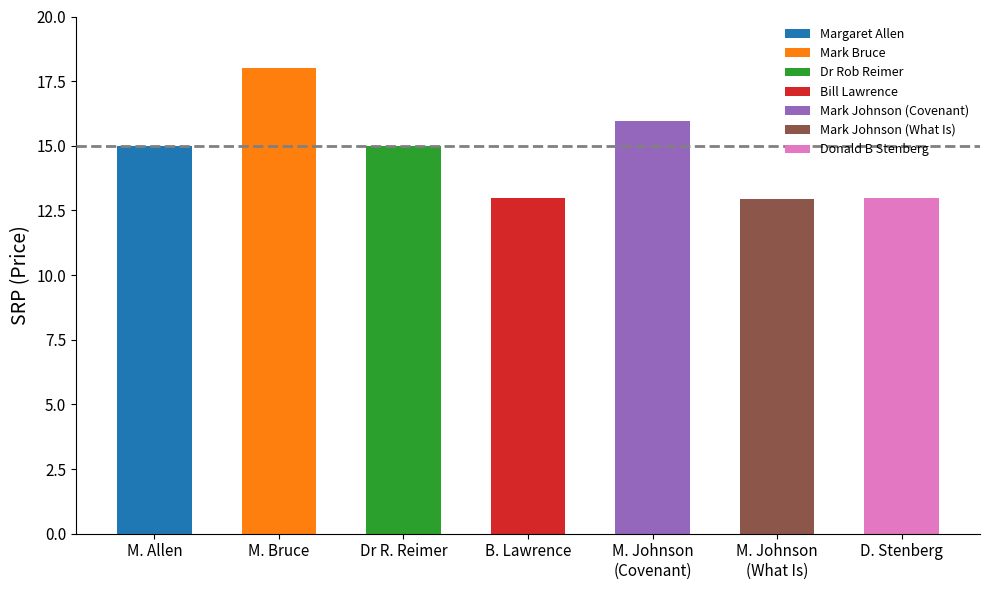

True or false: the data shows 5.7 at Mark Johnson (Covenant).

False